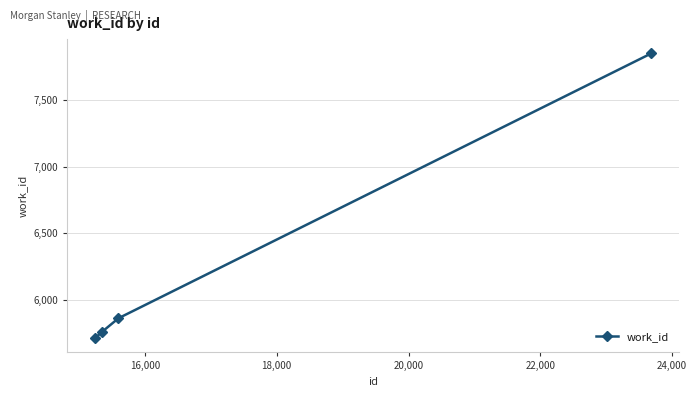

What is the smallest value displayed?

5716